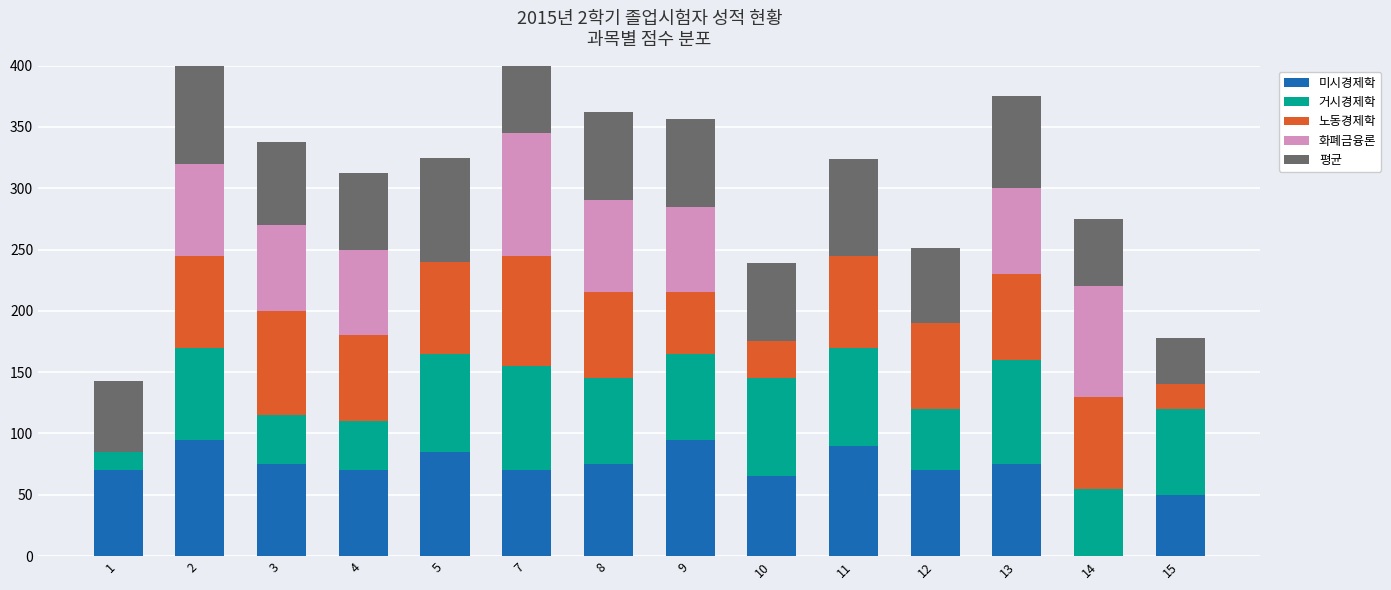

What is the difference between the maximum and minimum values in the 거시경제학 series?

70.0